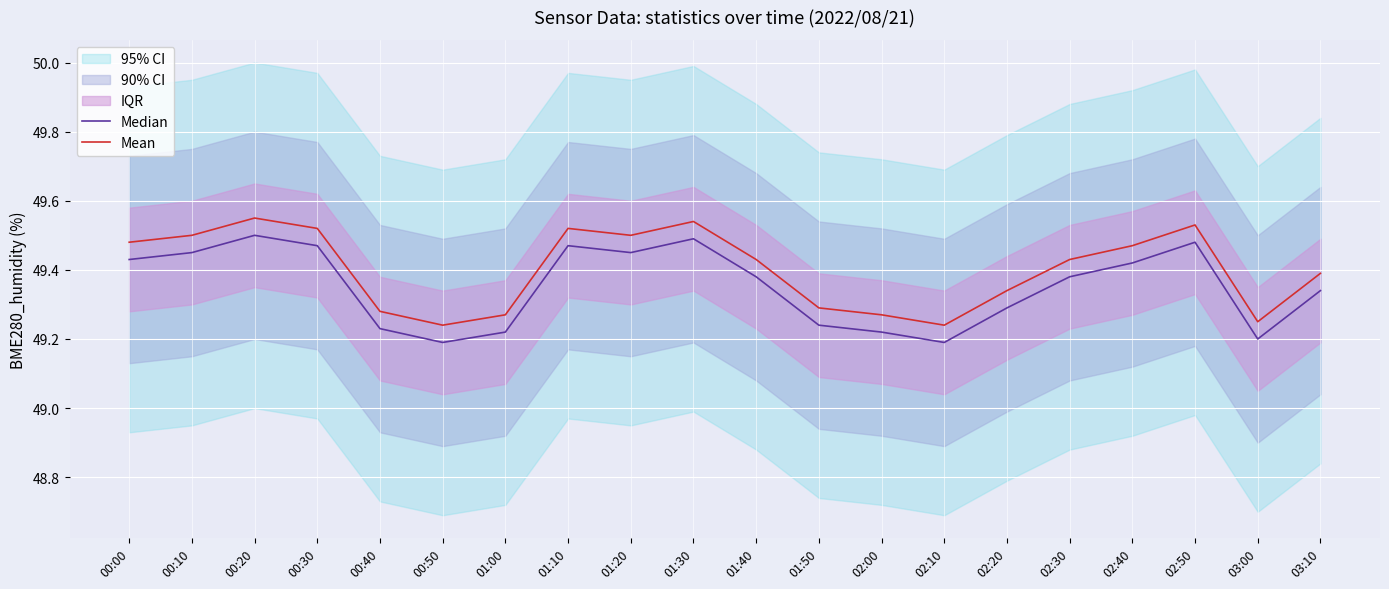

What value does the Median series have at 00:20?

49.5